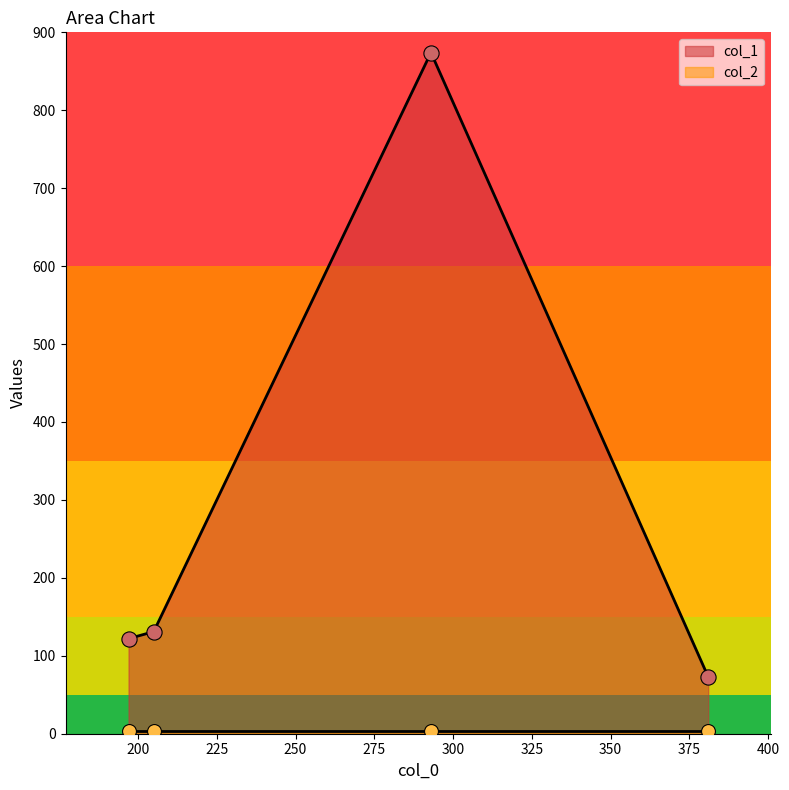

Which series reaches the maximum Y coordinate?

col_1